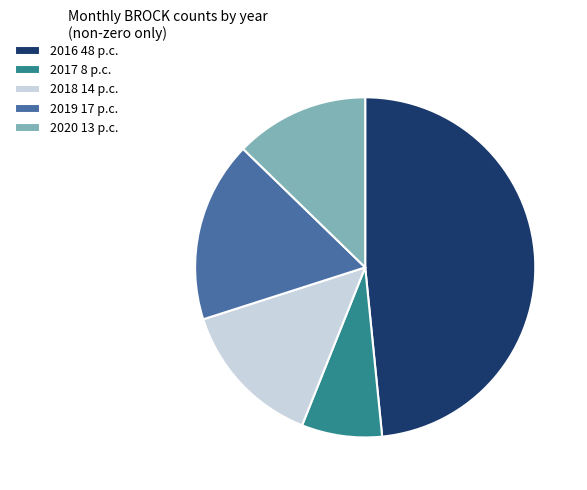

The 2018 14 p.c. slice represents 14% of the pie. True or false?

True